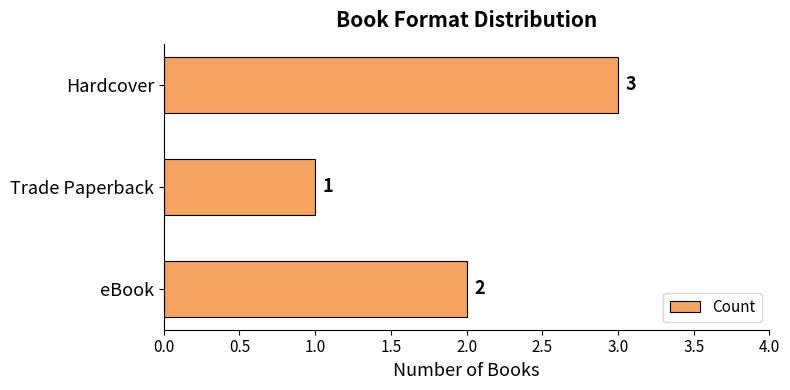

Reading bottom to top, list all the values displayed in this chart.

2	1	3